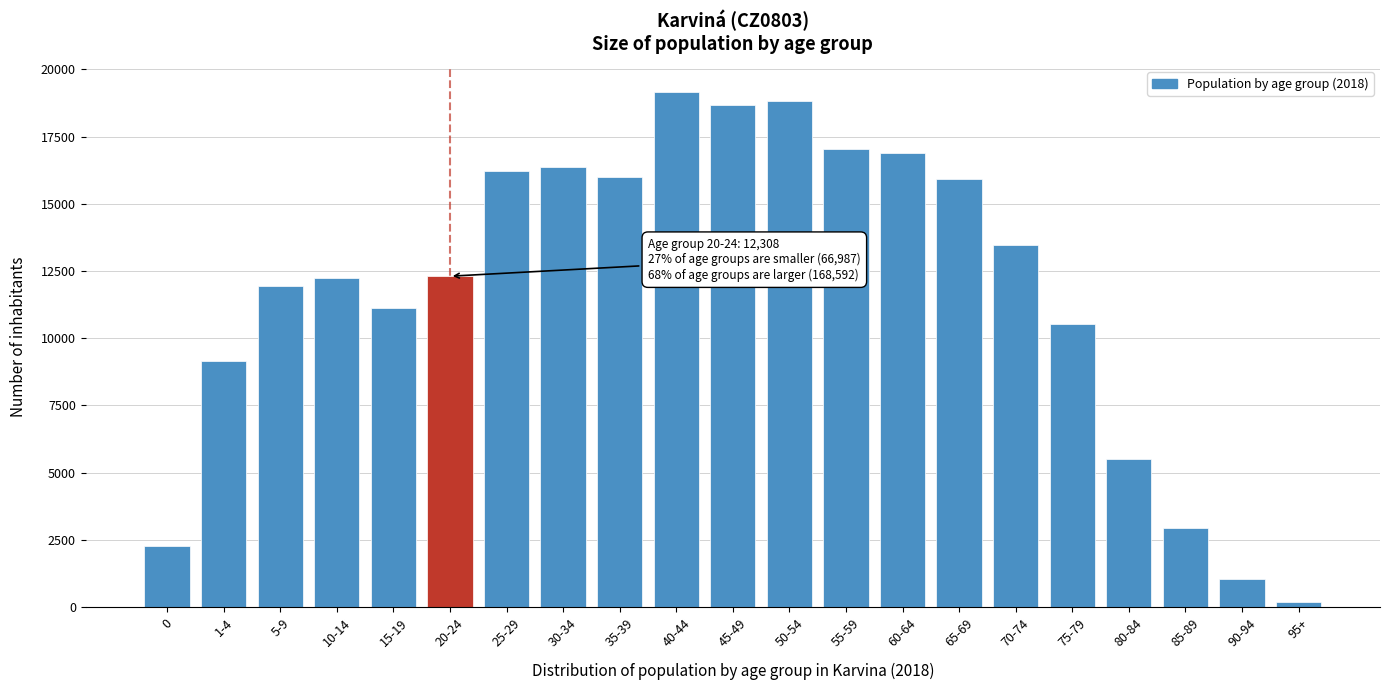

What is the change in value from 15-19 to 25-29?

+5105